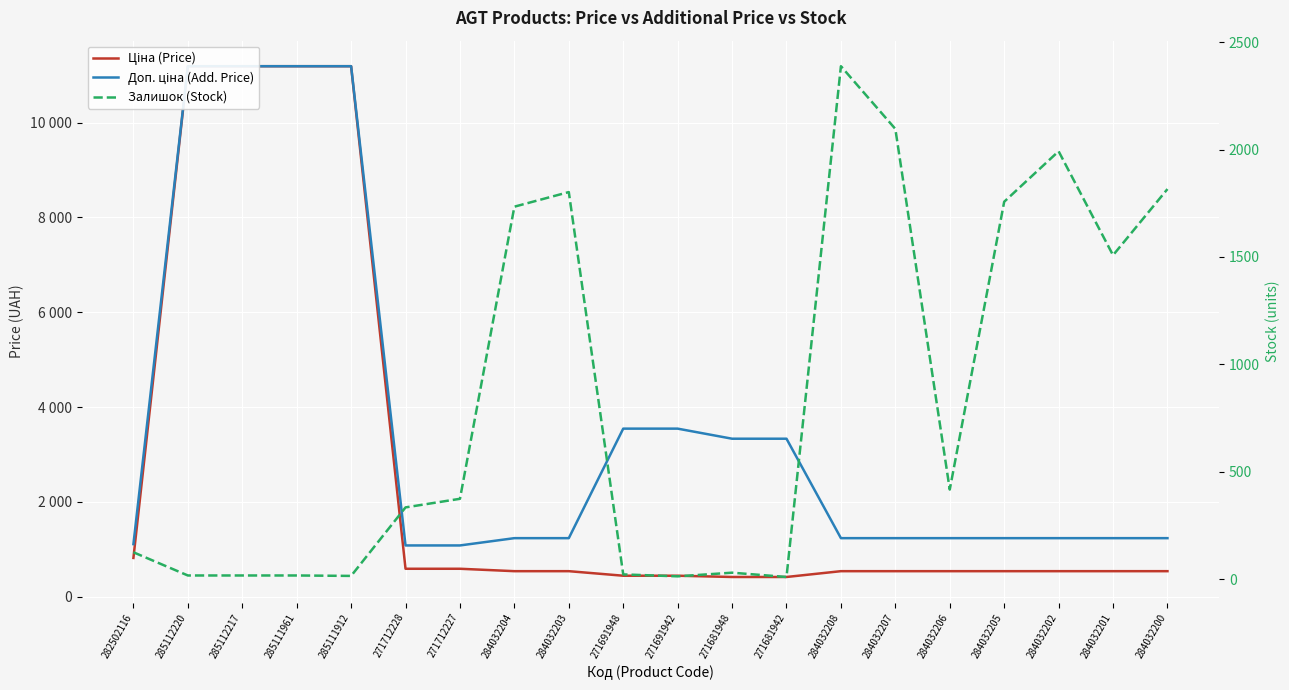

Is it true that Залишок (Stock) equals 17.0 at 285111961?

True